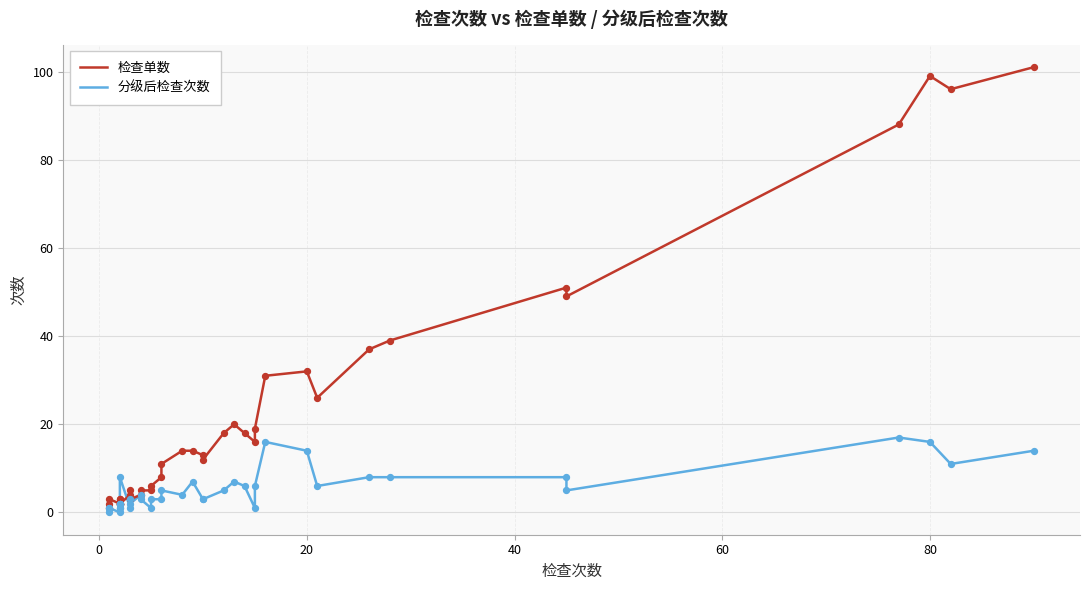

What are all the series names shown in the legend?

检查单数, 分级后检查次数